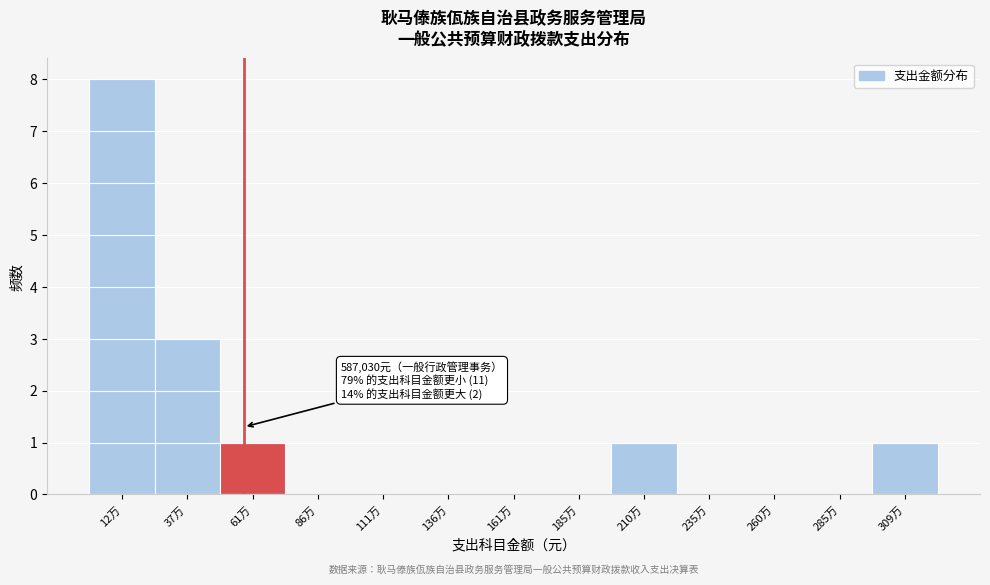

Reading left to right, transcribe all the data shown in this chart.

12万=8	37万=3	61万=1	86万=0	111万=0	136万=0	161万=0	185万=0	210万=1	235万=0	260万=0	285万=0	309万=1